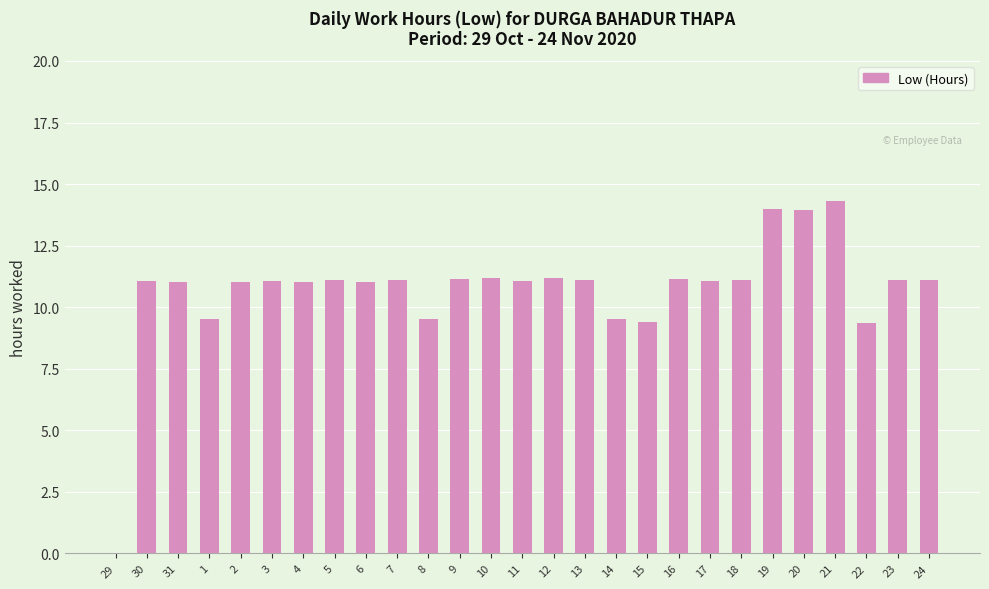

What is the sum of all values?

289.3